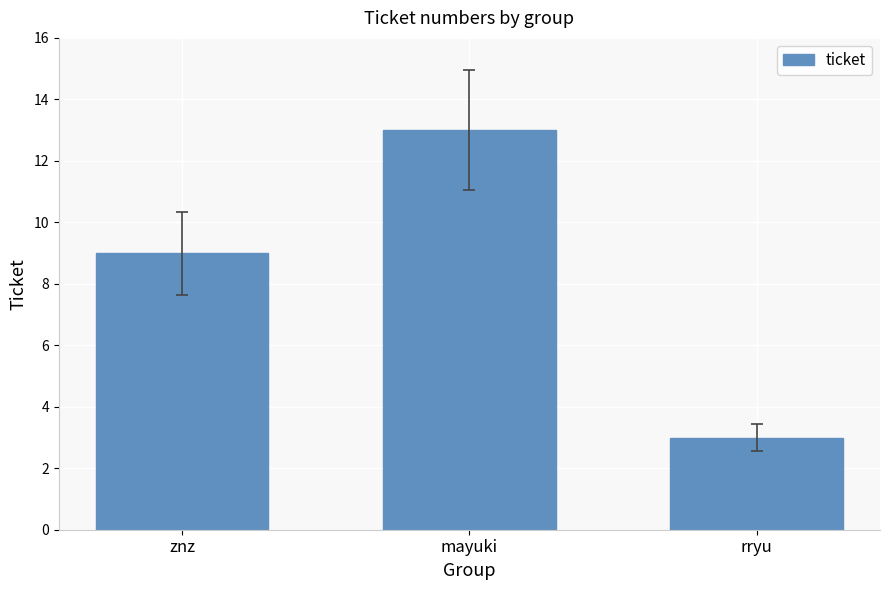

List the labels in order of value, largest first.

mayuki, znz, rryu